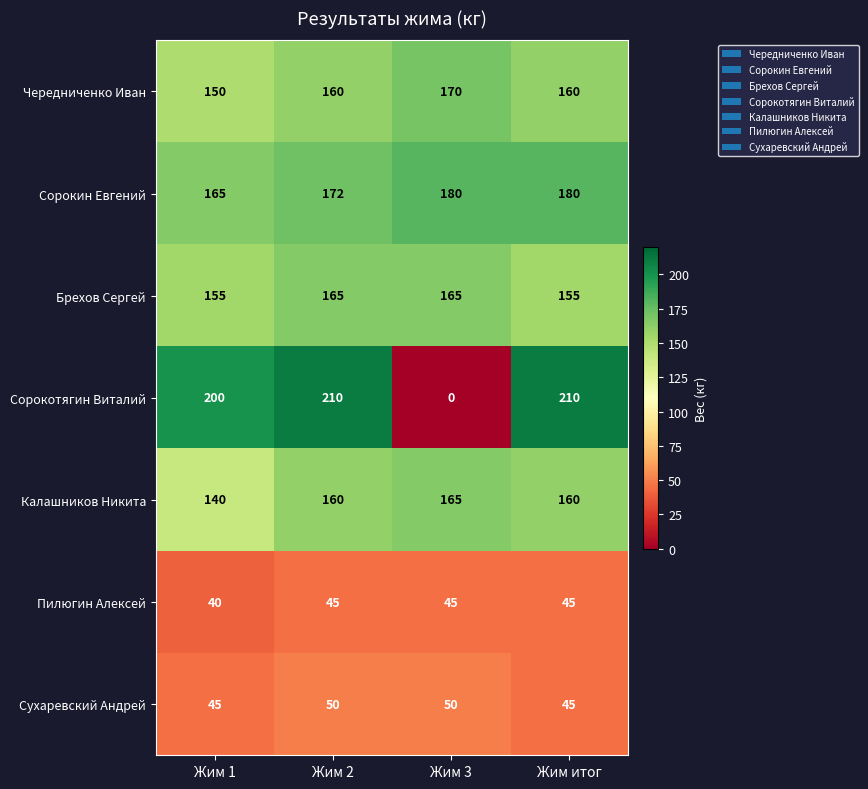

Is it true that Сухаревский Андрей equals 12 at Жим 1?

False